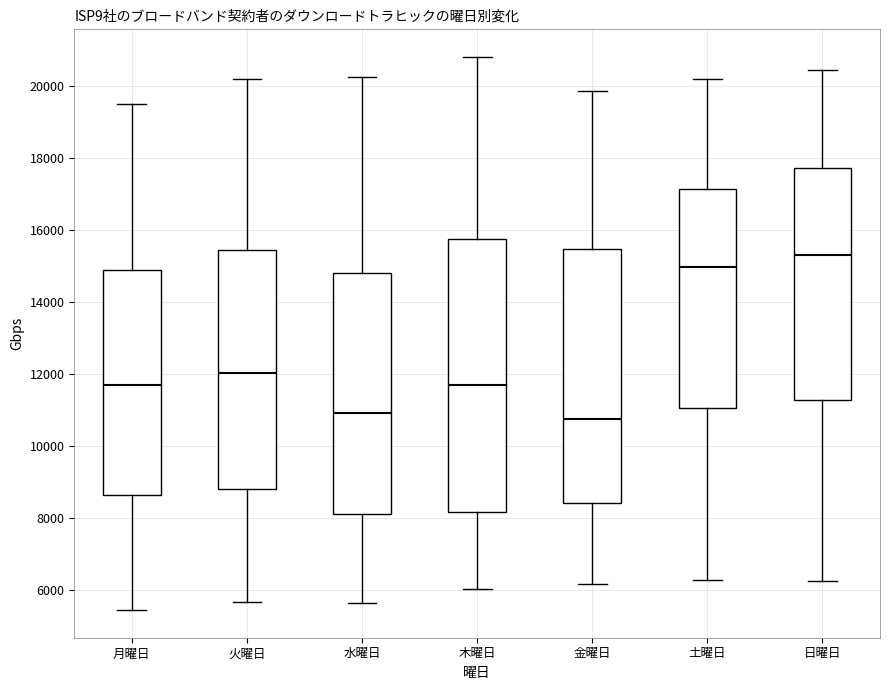

Where does the lower whisker of the box for 月曜日 end on the y-axis? The values are not printed on the chart, so give them approximately, as read against the axis.

5400